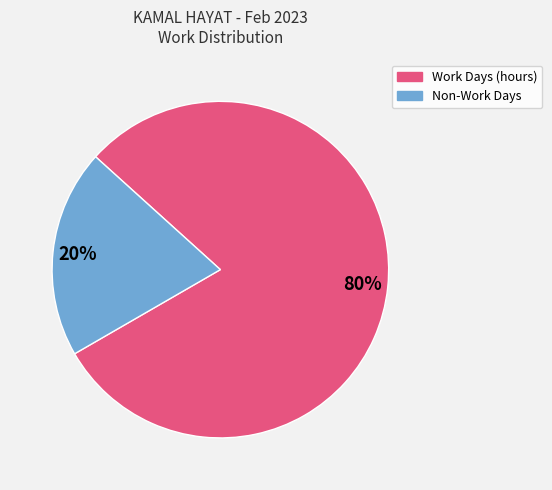

To the nearest percent, what is the difference between the largest and smallest slice percentages?

60%